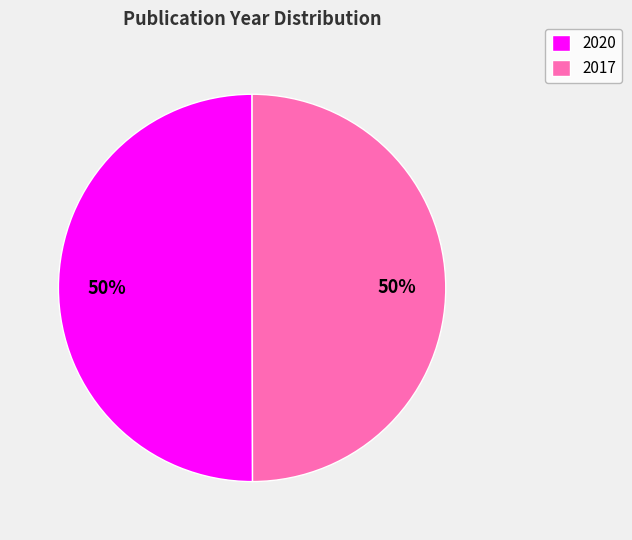

Is it true that 2017 is 50% of the pie?

True